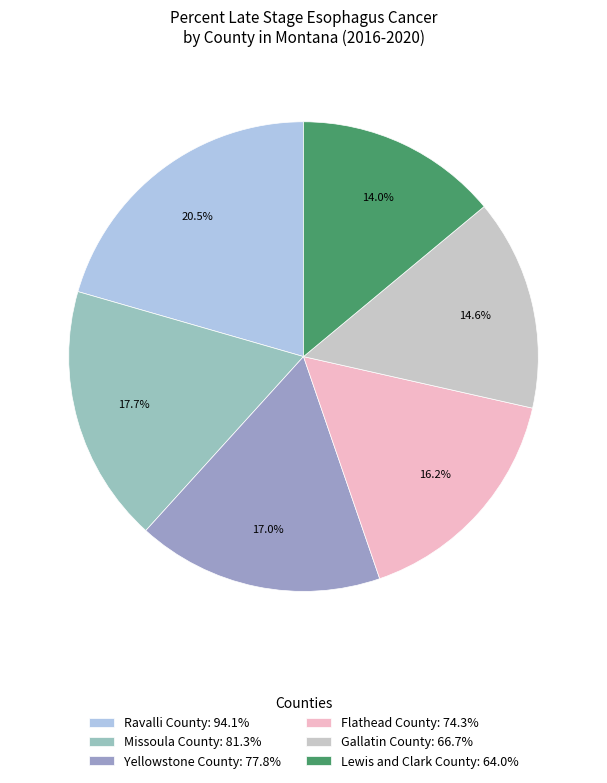

To the nearest percent, what portion does Lewis and Clark County represent?

14%